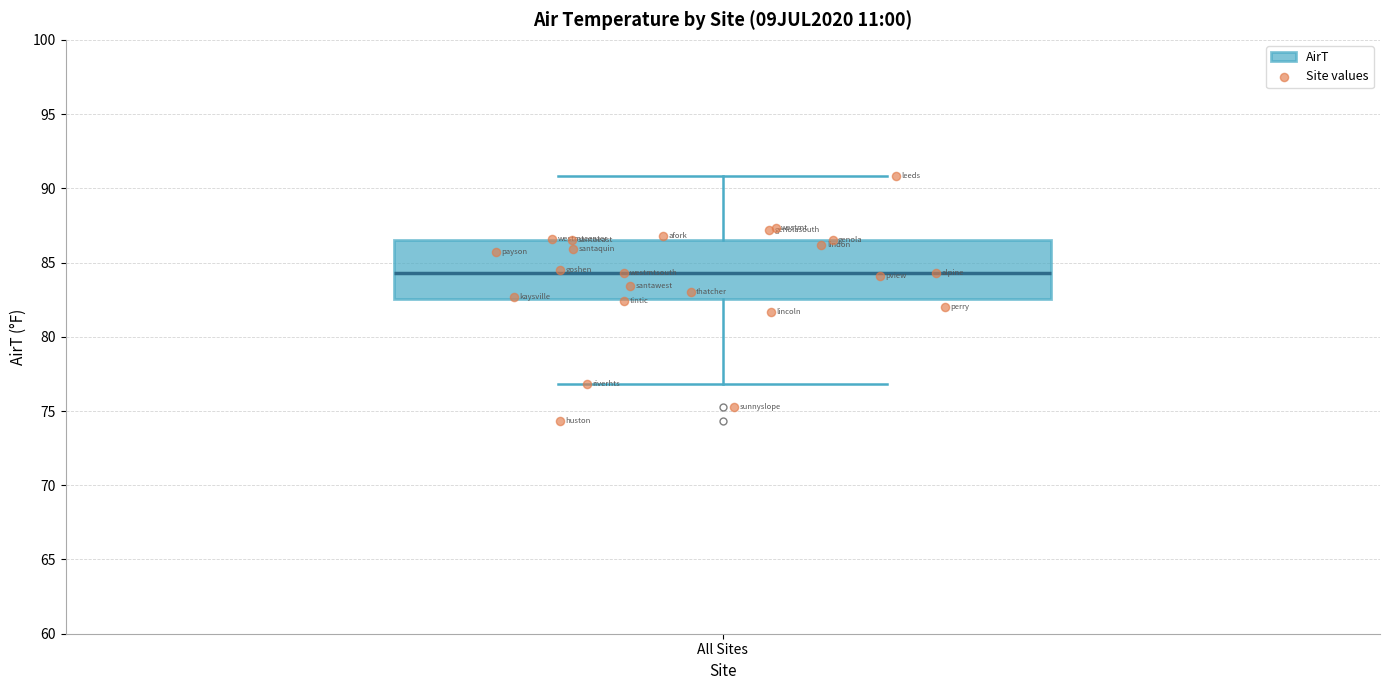

Where is the lower edge of the box for All Sites on the y-axis? The values are not printed on the chart, so give them approximately, as read against the axis.

82.5